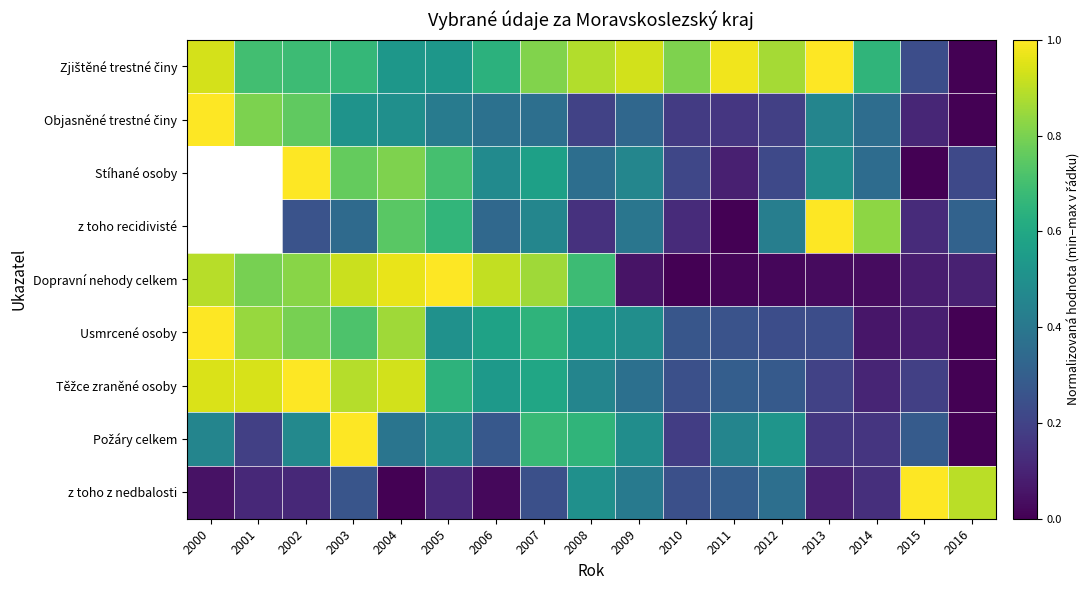

Count the Objasněné trestné činy values in the range 0 to 1.

17